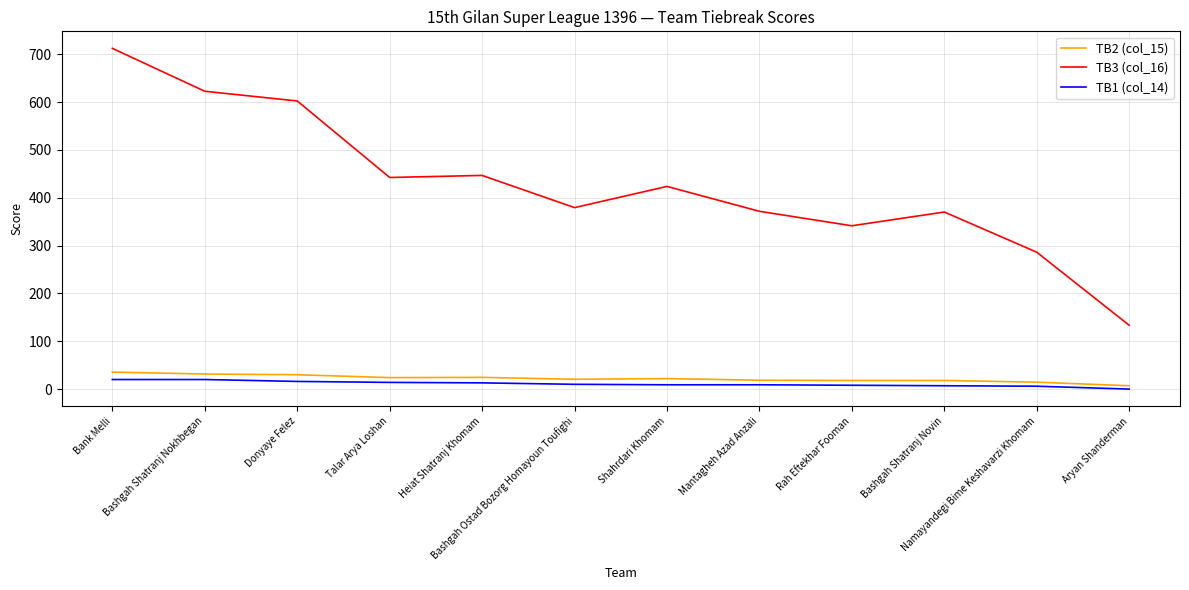

Which label corresponds to the largest value in the chart?

Bank Melli